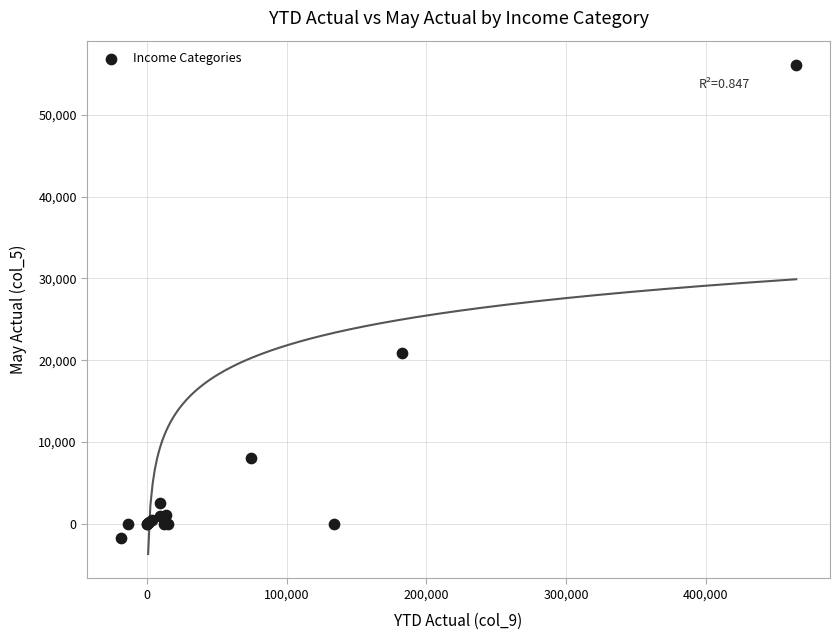

What Y value in the scatter plot is closest to 27191?

20838.9